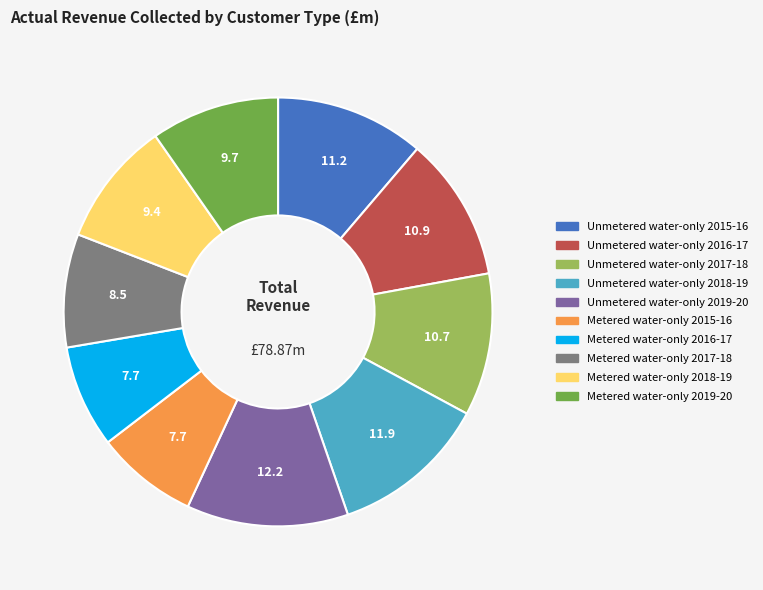

Which has a higher value, Unmetered water-only 2015-16 or Unmetered water-only 2019-20?

Unmetered water-only 2019-20